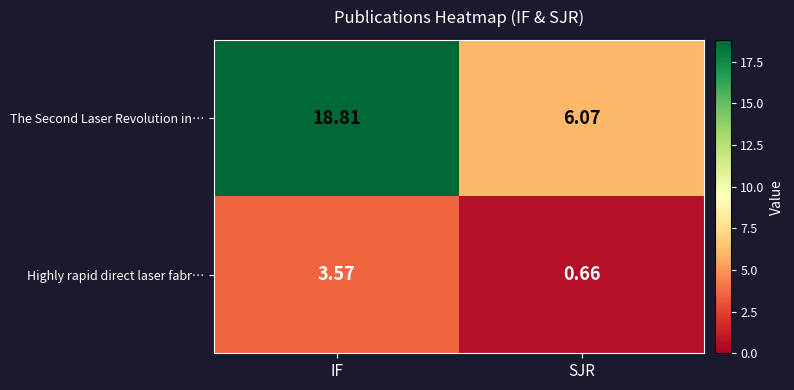

At which category is the sum across all series the highest?

IF